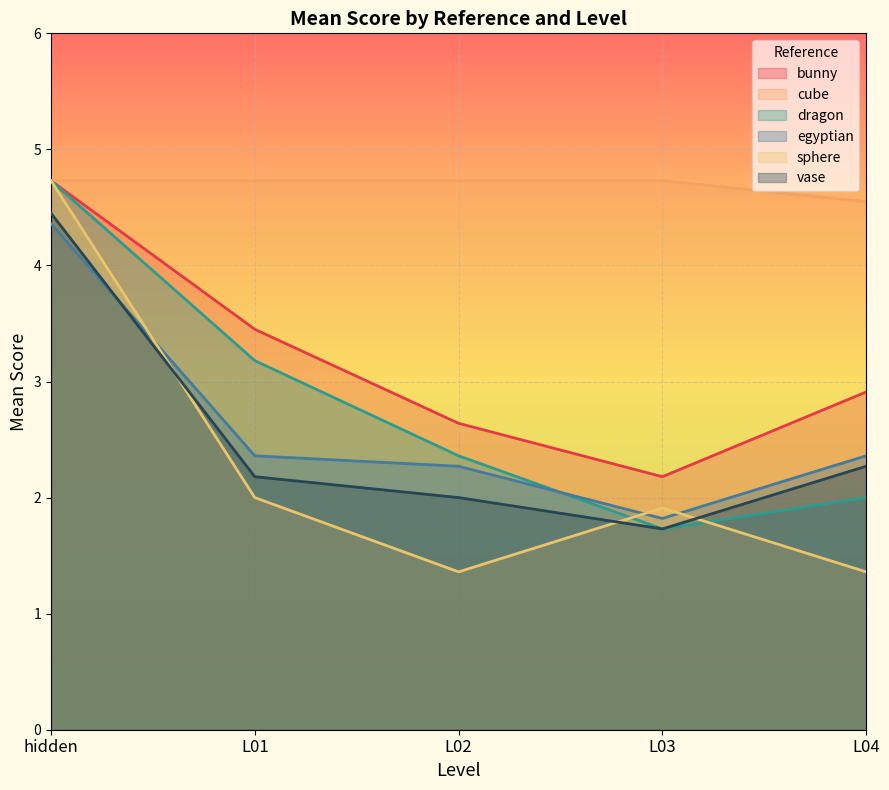

Between L04 and L02, which is larger?

L04